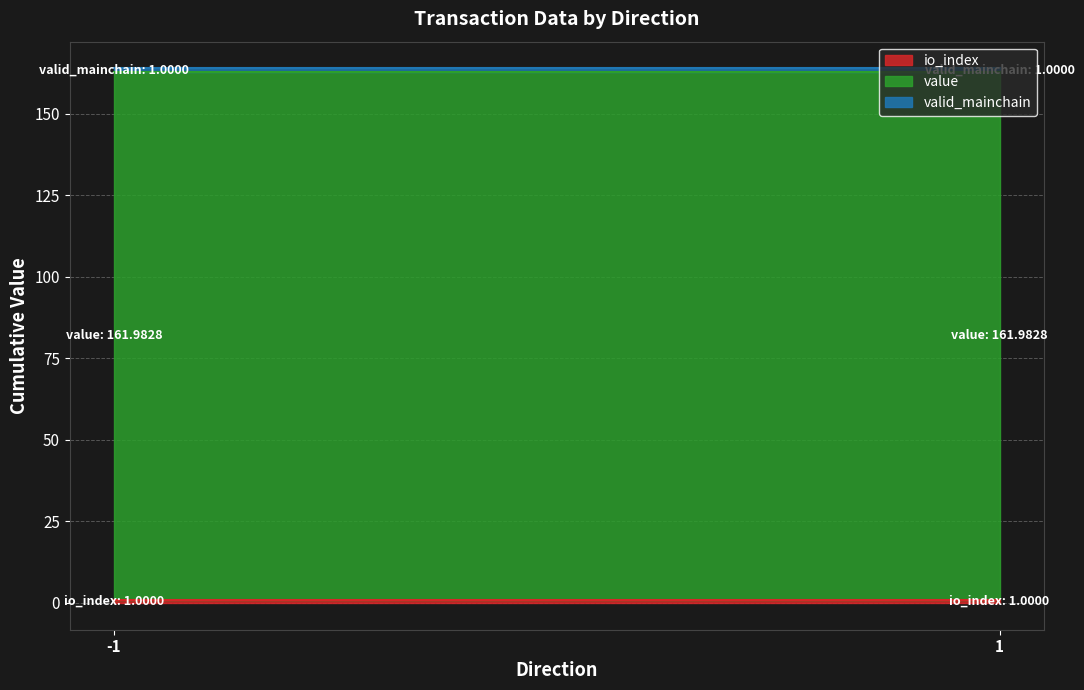

Reading left to right, list all the values displayed in this chart.

io_index: 1.0	1.0
value: 162.0	162.0
valid_mainchain: 1.0	1.0